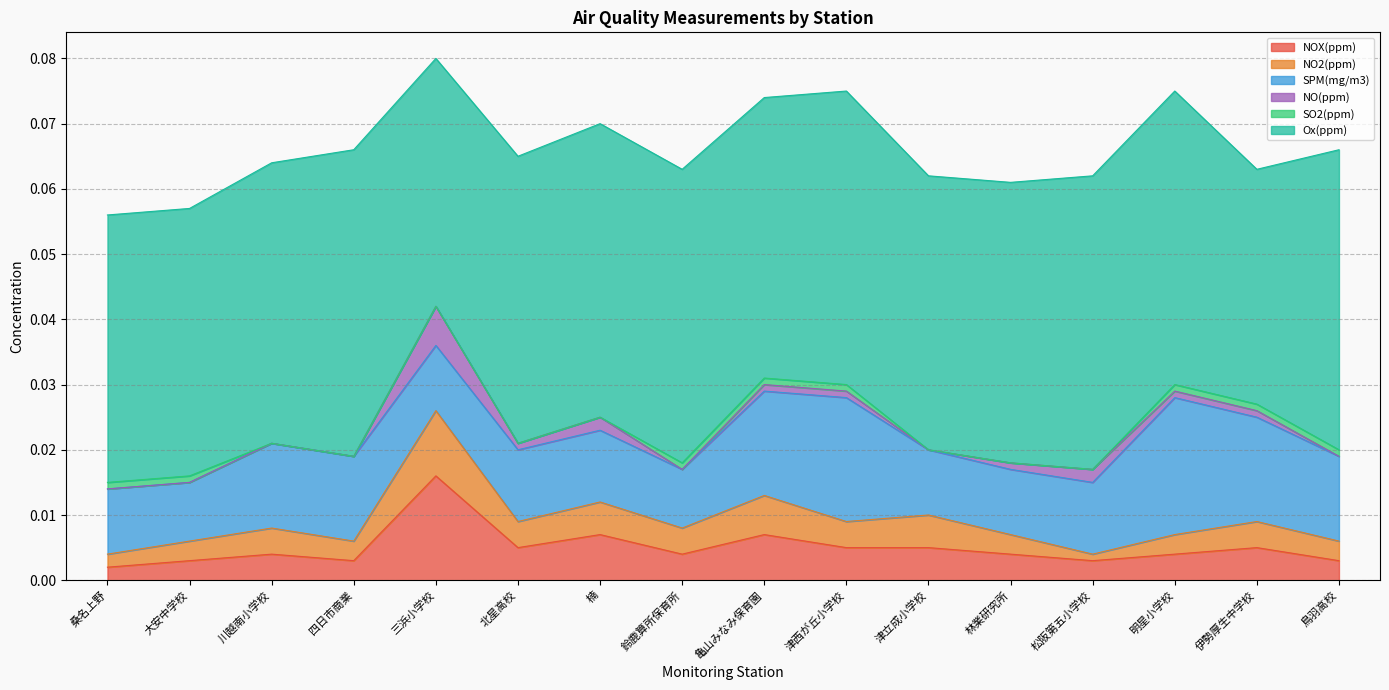

What are all the series names shown in the legend?

NOX(ppm), NO2(ppm), SPM(mg/m3), NO(ppm), SO2(ppm), Ox(ppm)